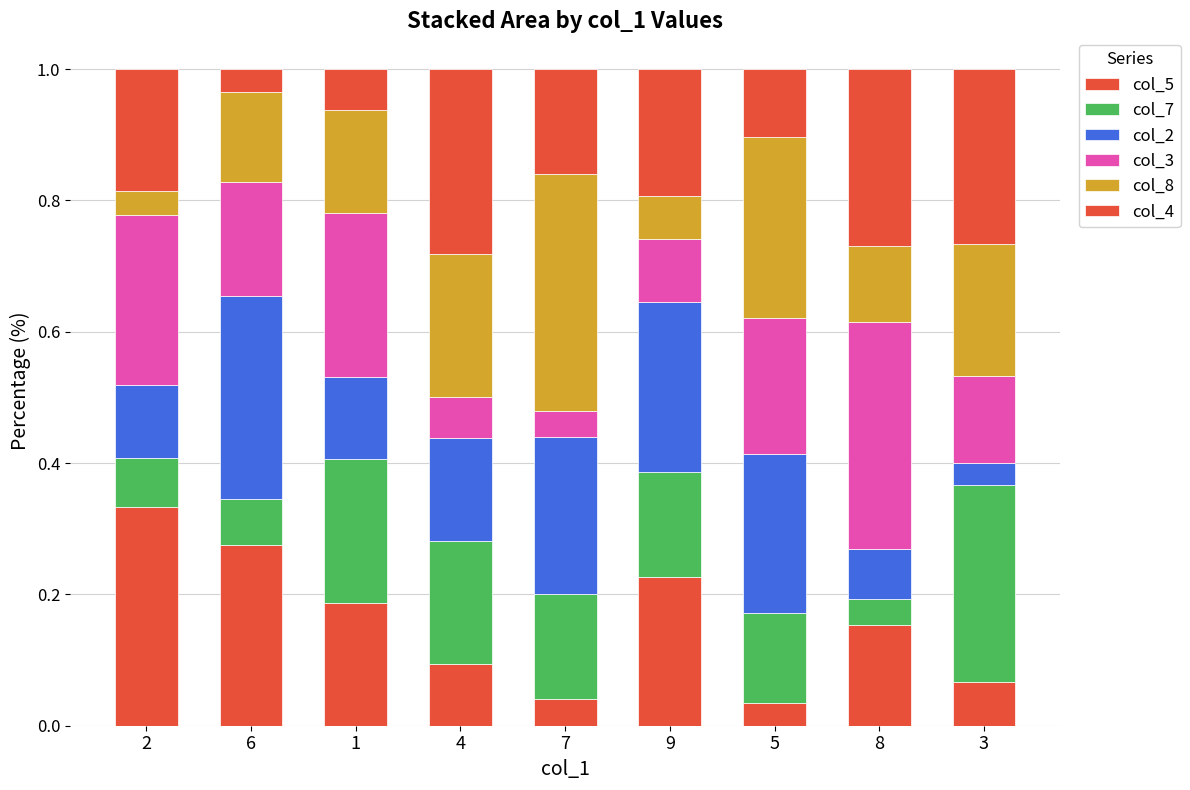

Count the number of categories in the chart.

9